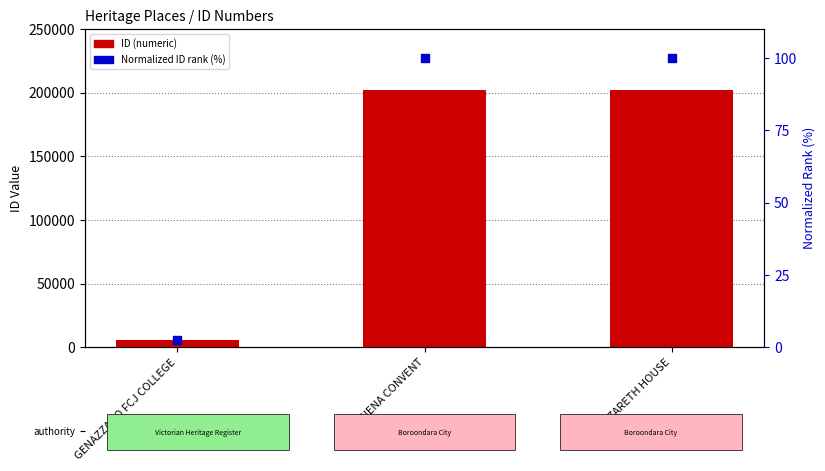

What are all the series names shown in the legend?

ID (numeric), Normalized ID rank (%)